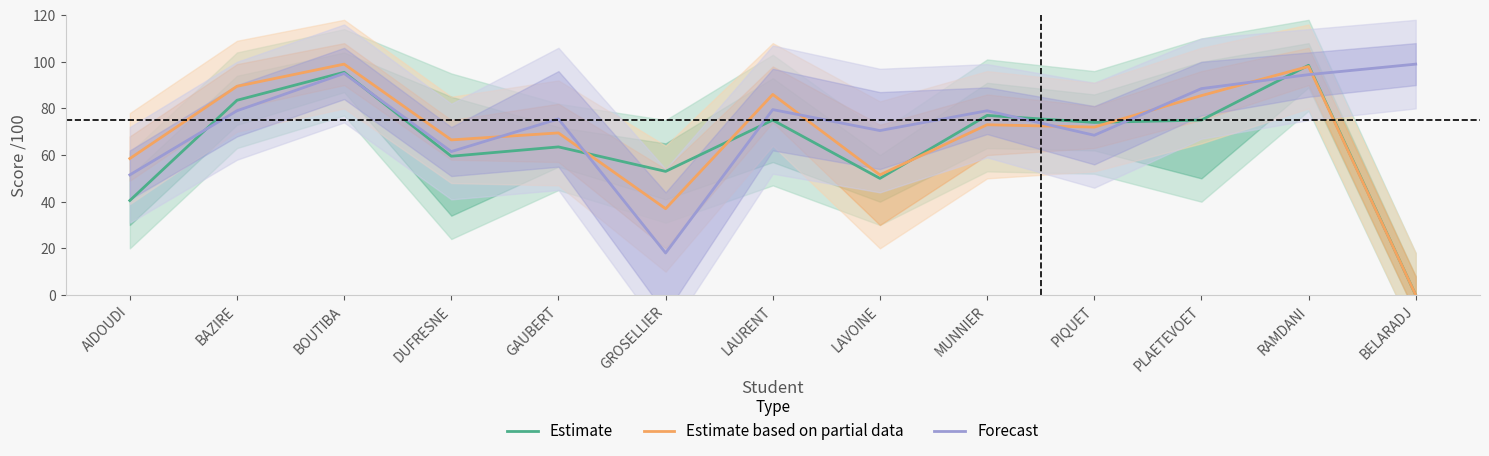

True or false: Estimate has a value of 58.0 at AIDOUDI.

False